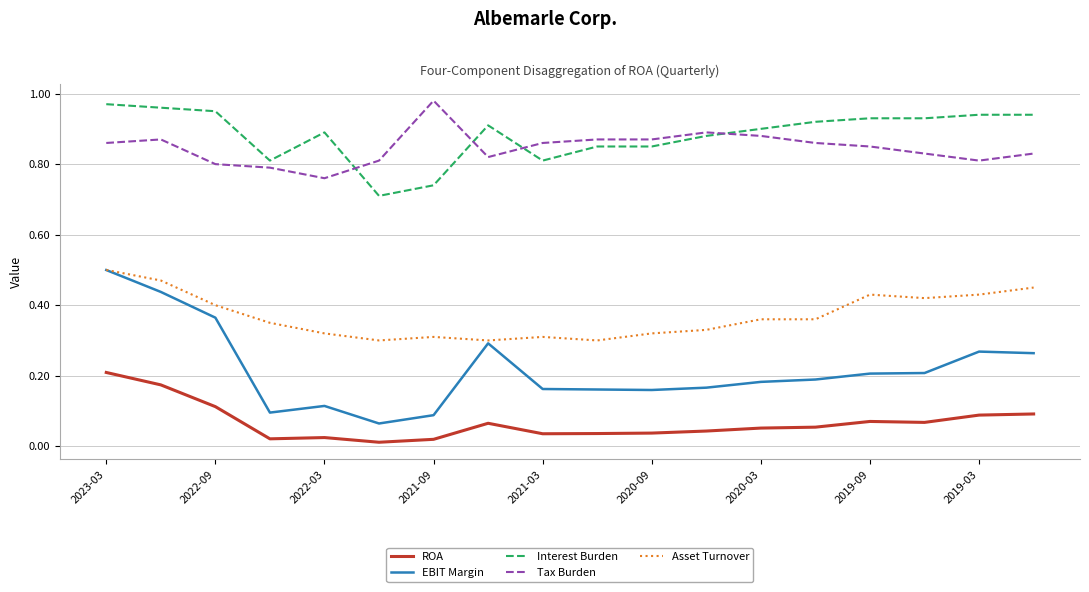

Which series has the widest spread of values?

EBIT Margin